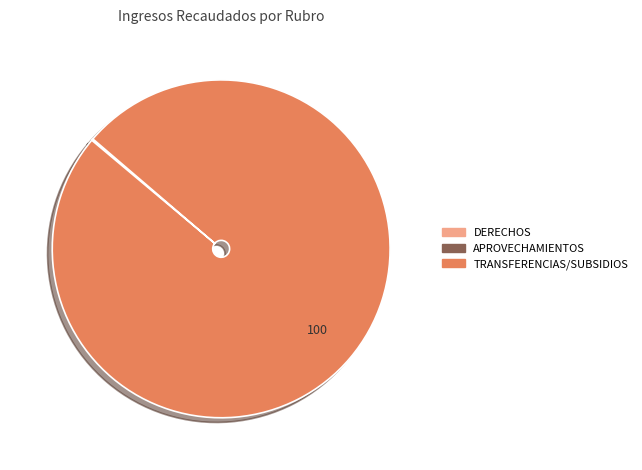

Does any single category account for the majority?

Yes